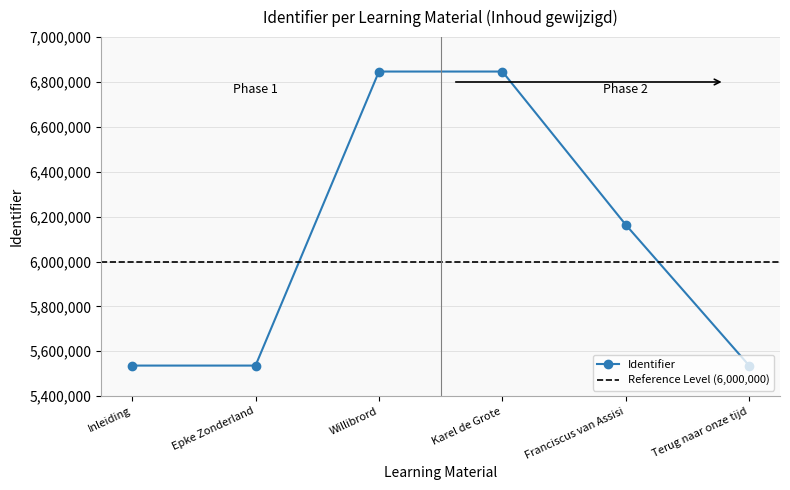

Reading right to left, extract all data points from this chart.

5536376	6163822	6846564	6846559	5536339	5536328